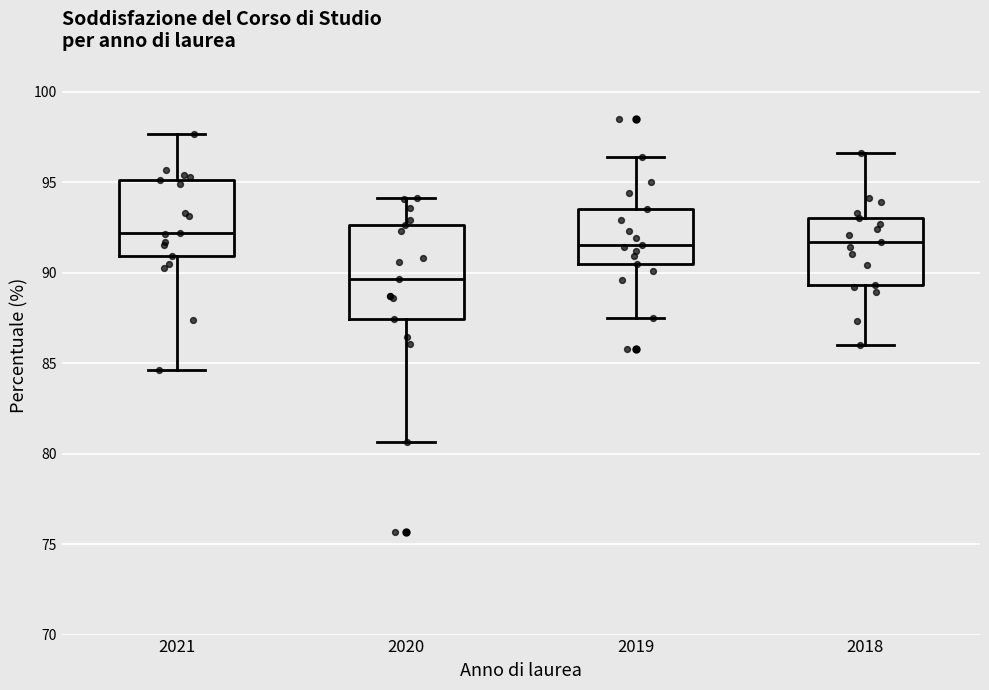

Comparing the boxes themselves (not the whiskers), which one is the tallest?

2020